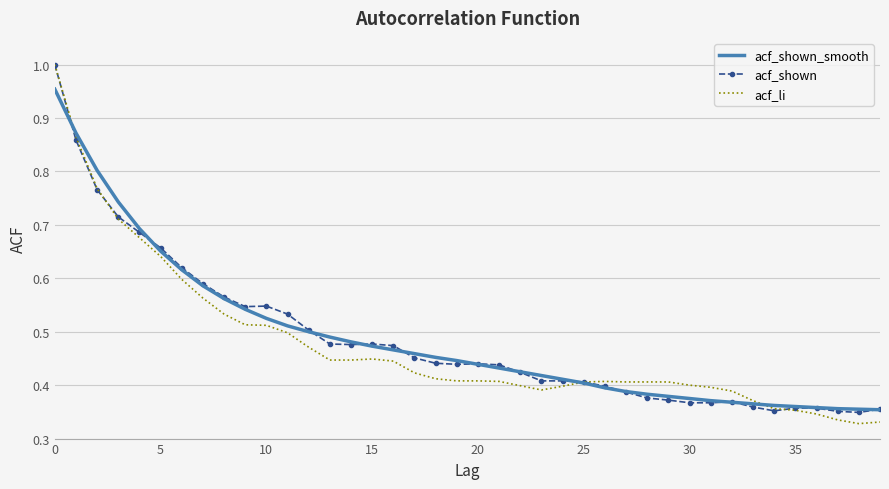

What is the difference between the second highest and minimum values in the acf_li series?

0.5